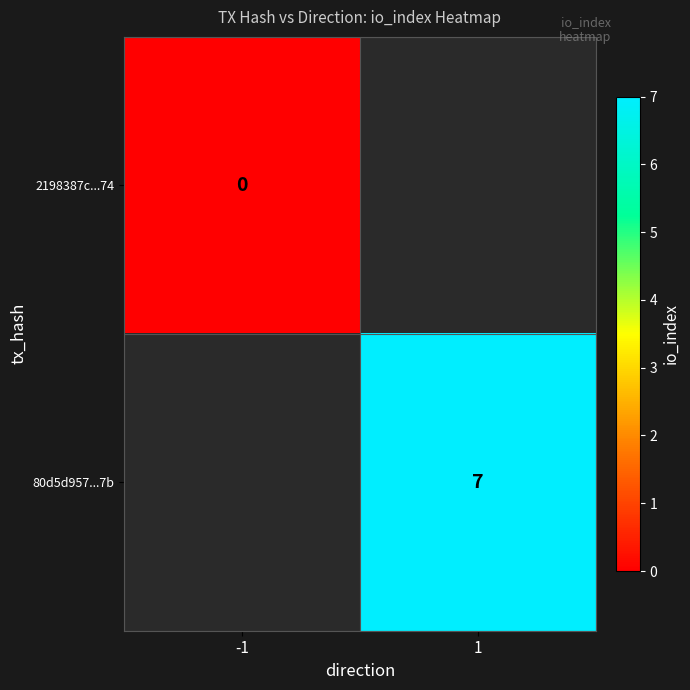

At which category does the chart reach its peak across all series?

1